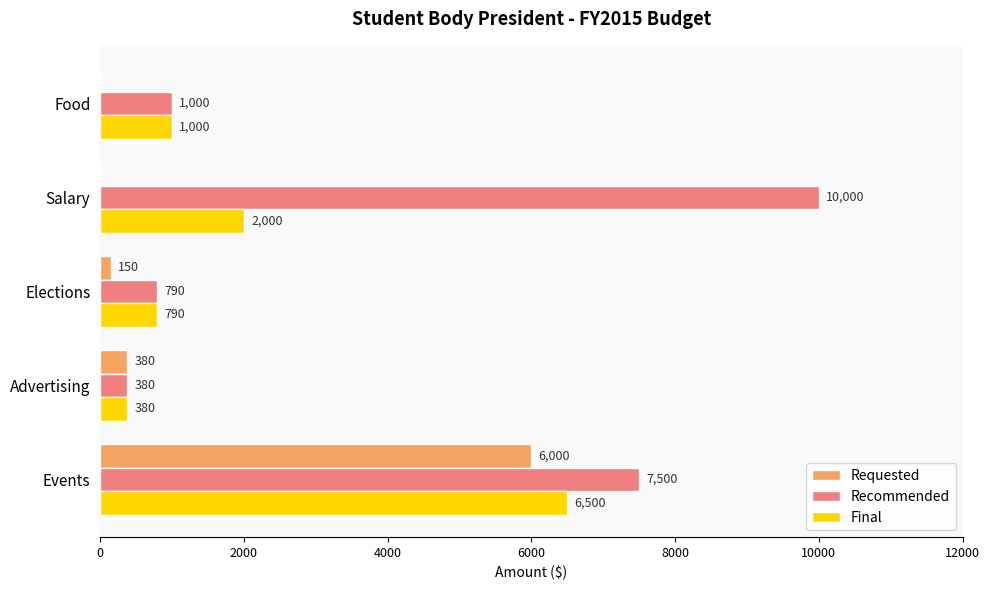

At which label is Final closest to 3440?

Salary